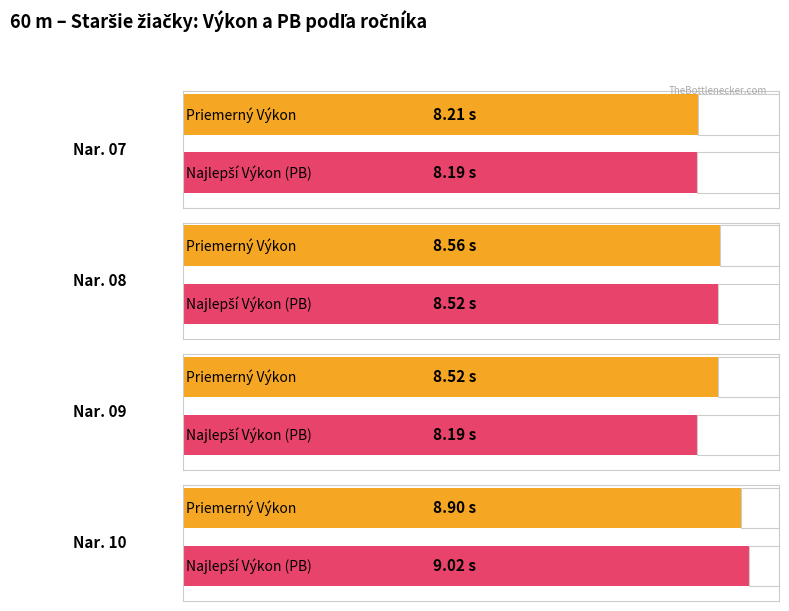

Where is Average utilization nearest to the value 8?

07